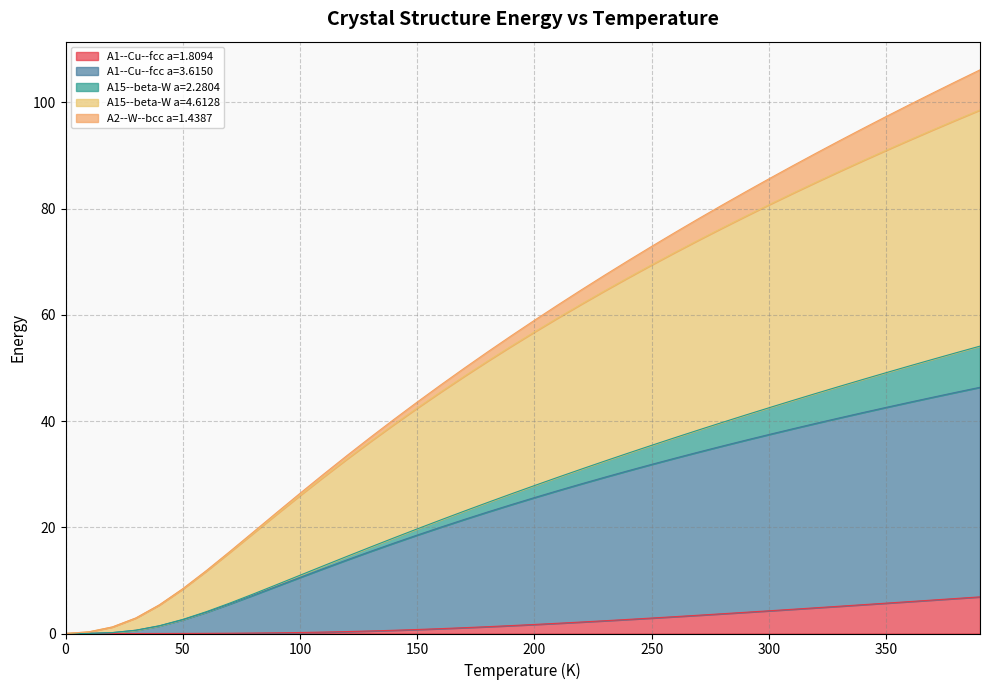

What is the label of the 4th point from the right?

360.0